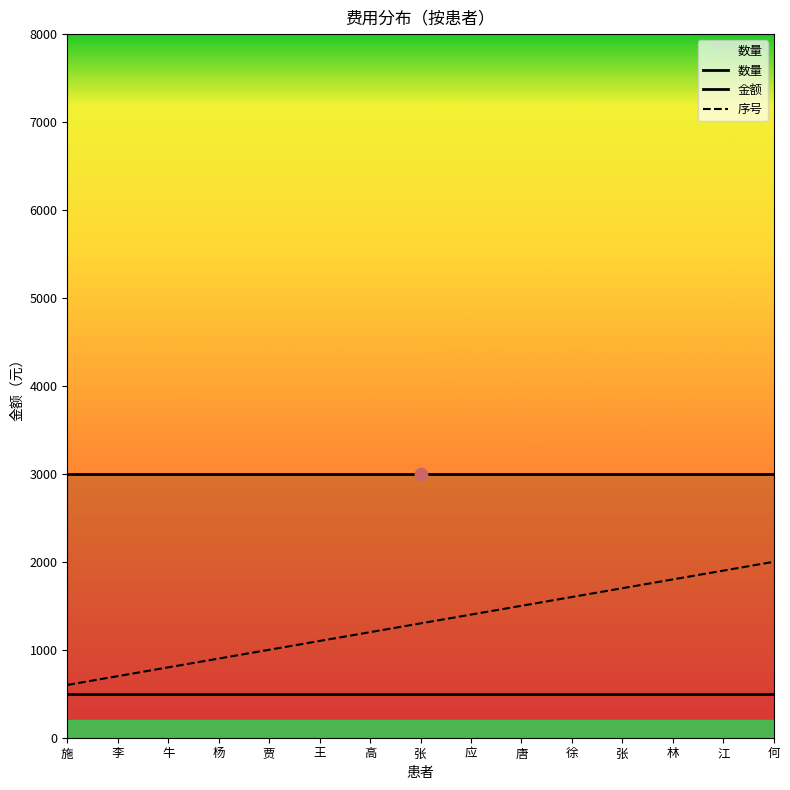

Which series has the widest spread of Y values?

序号